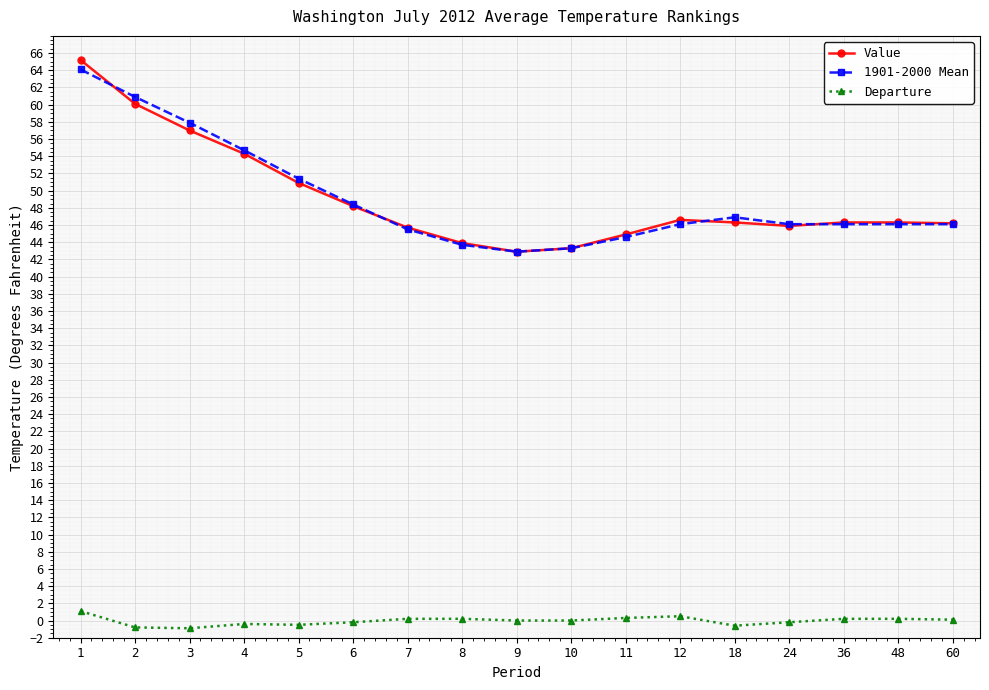

Read the 1901-2000 Mean value at 18.

46.9